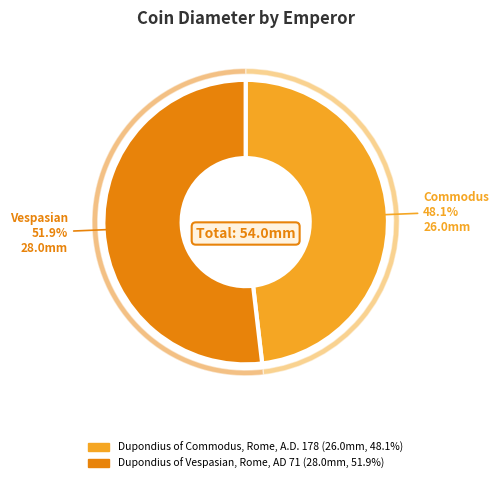

Approximately how many times larger is the value at Dupondius of Commodus, Rome, A.D. 178 compared to Dupondius of Vespasian, Rome, AD 71?

0.9